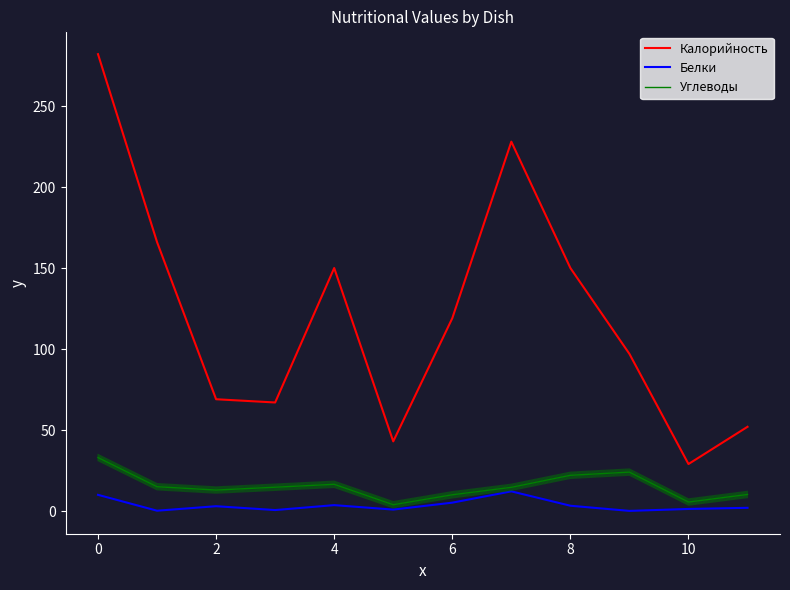

What is the difference between the maximum and minimum values in the Углеводы series?

29.1